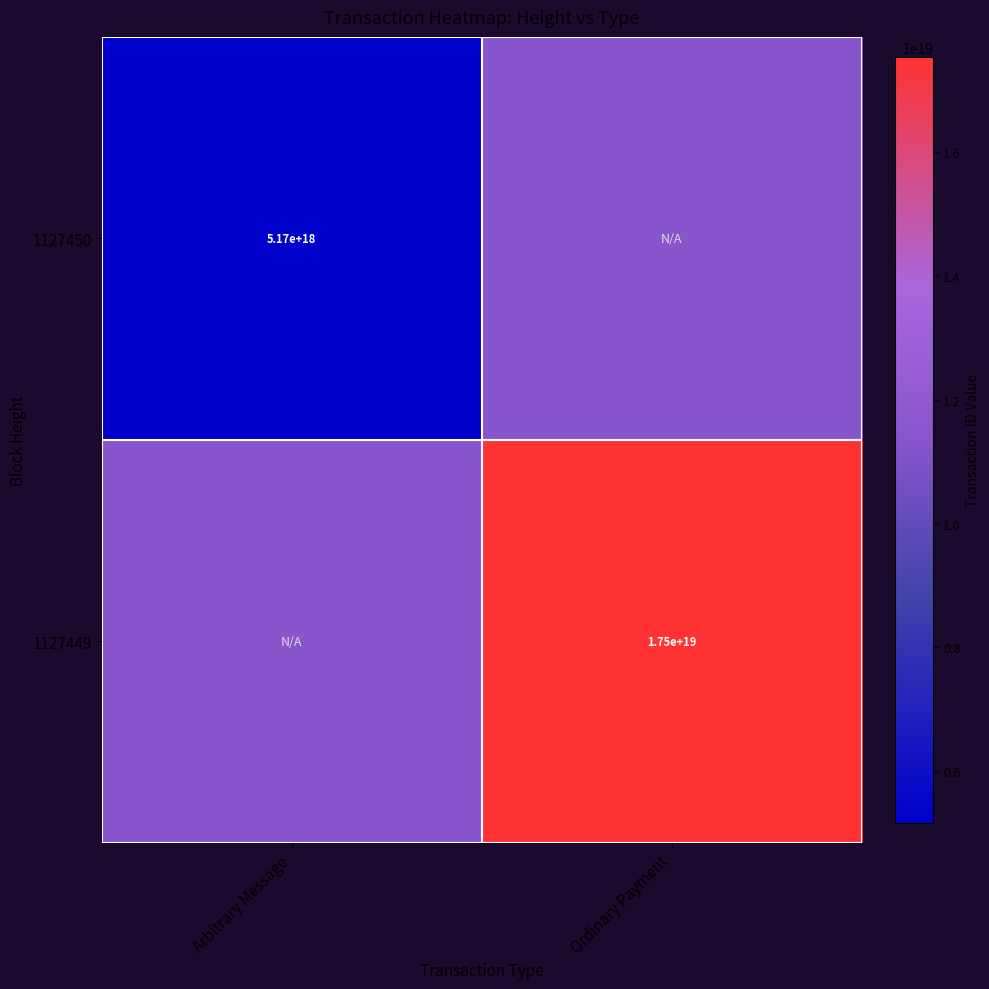

True or false: 1127449 has a value of 17500000000000000000 at Ordinary Payment.

True